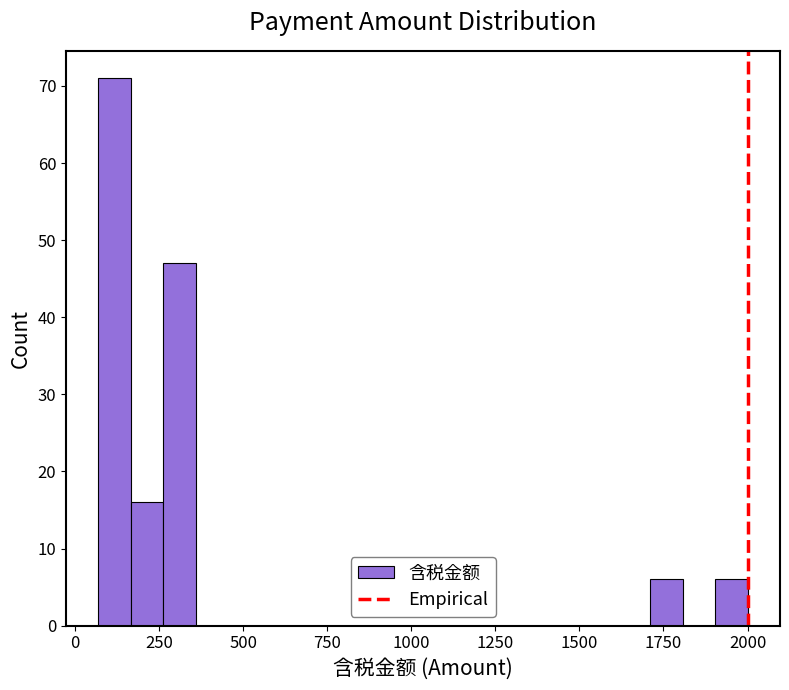

Around what value on the x-axis is the tallest bar? Give the approximate position of its centre, as read against the axis.

100